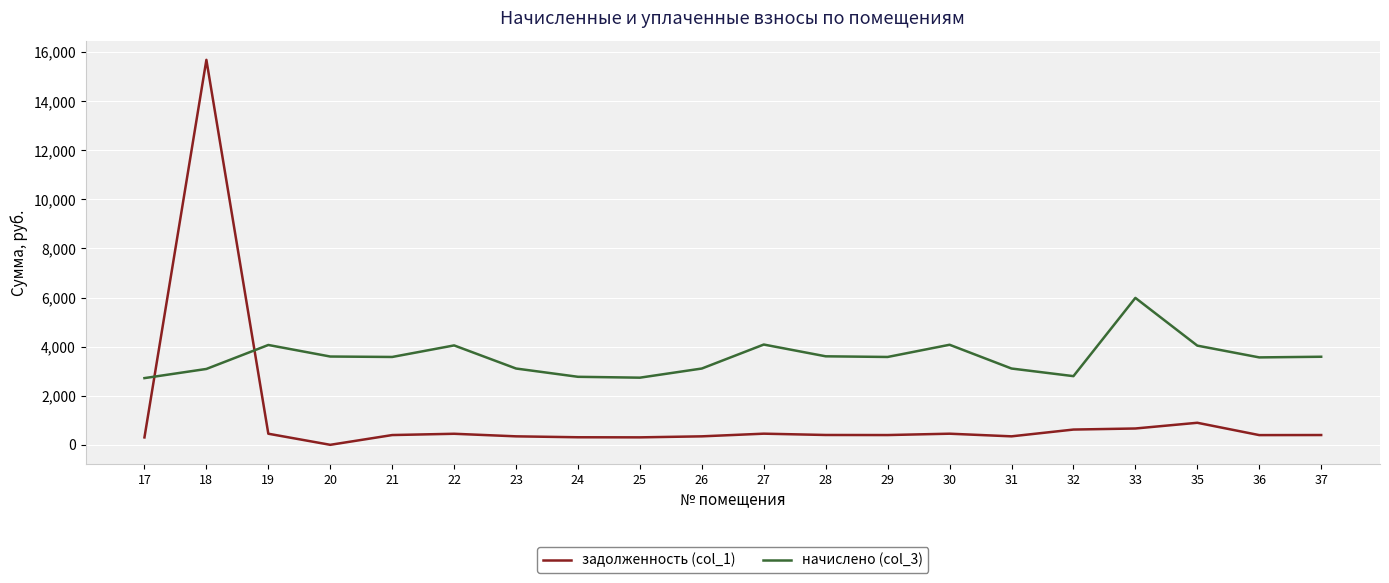

Rank the series by their average value, from lowest to highest.

задолженность (col_1), начислено (col_3)